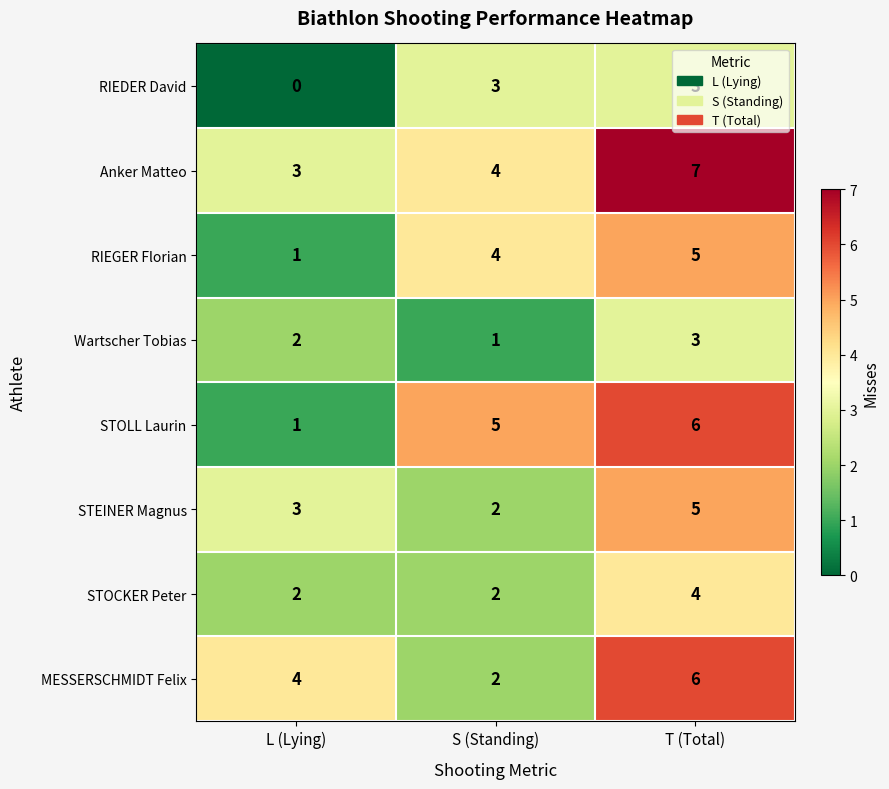

What is the greatest value displayed?

7